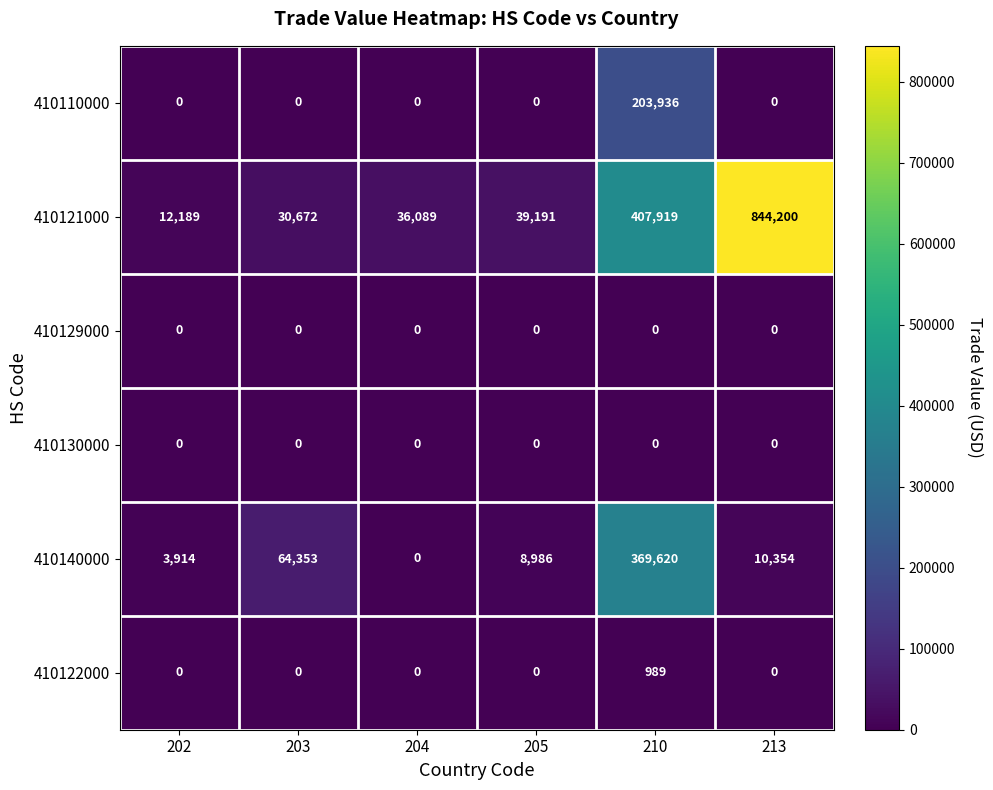

Is it true that 410110000 equals -69038 at 203?

False